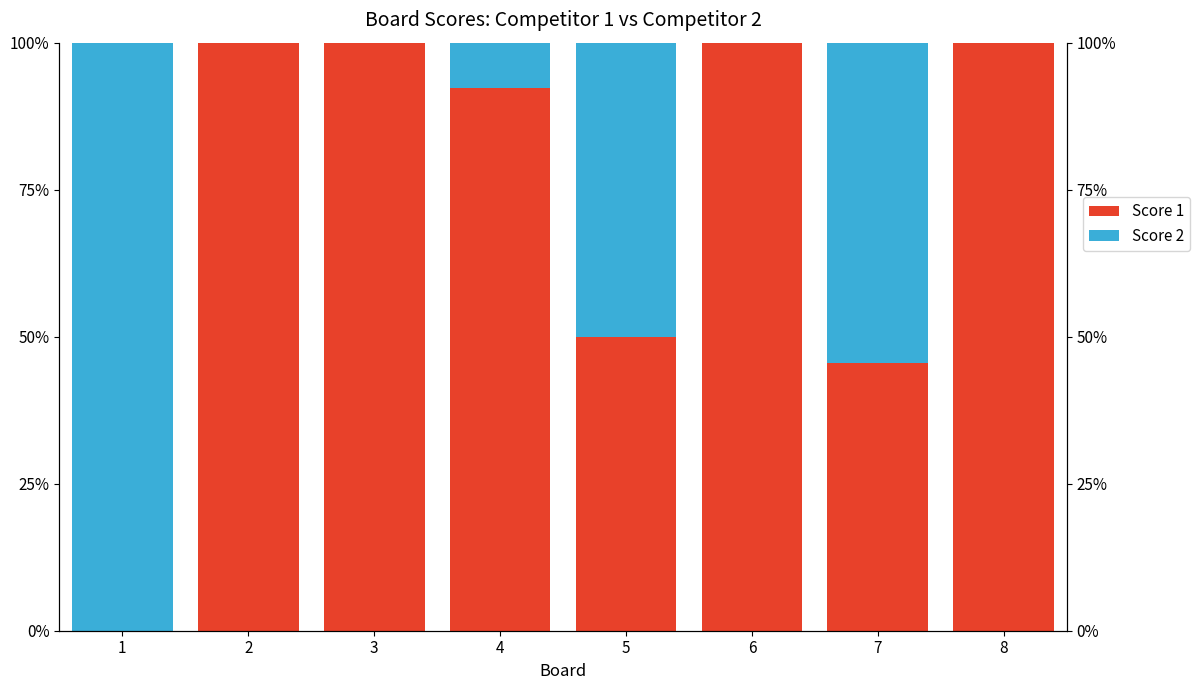

Read the Score 2 value at 5.

50.0